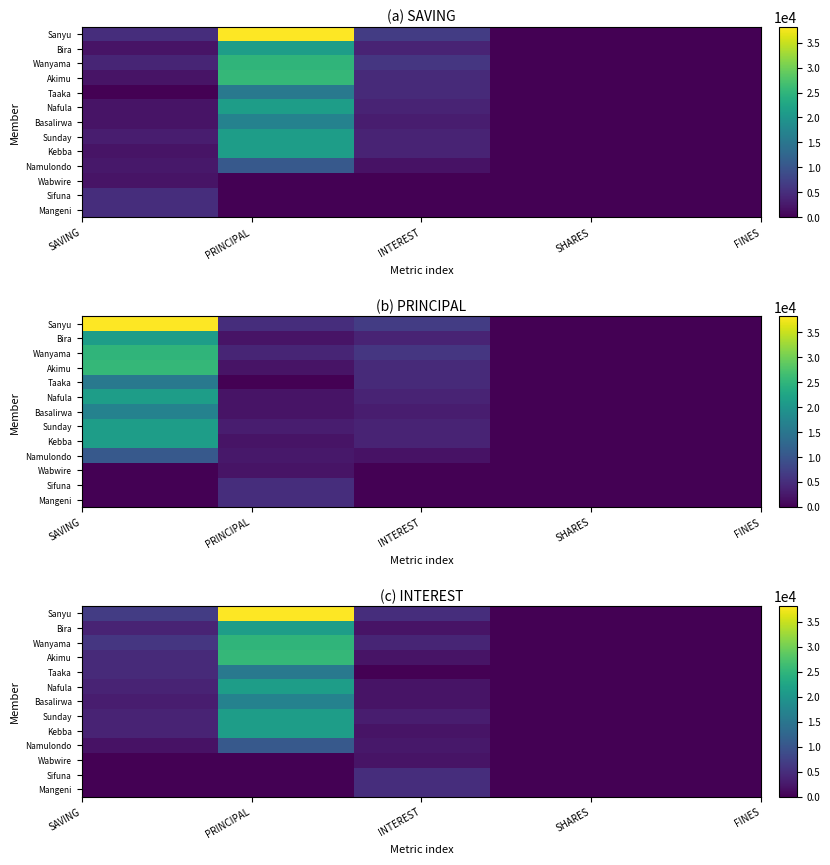

List the series in order of their peak value, highest first.

Sanyu, Akimu, Wanyama, Bira, Nafula, Sunday, Kebba, Basalirwa, Taaka, Namulondo, Sifuna, Mangeni, Wabwire